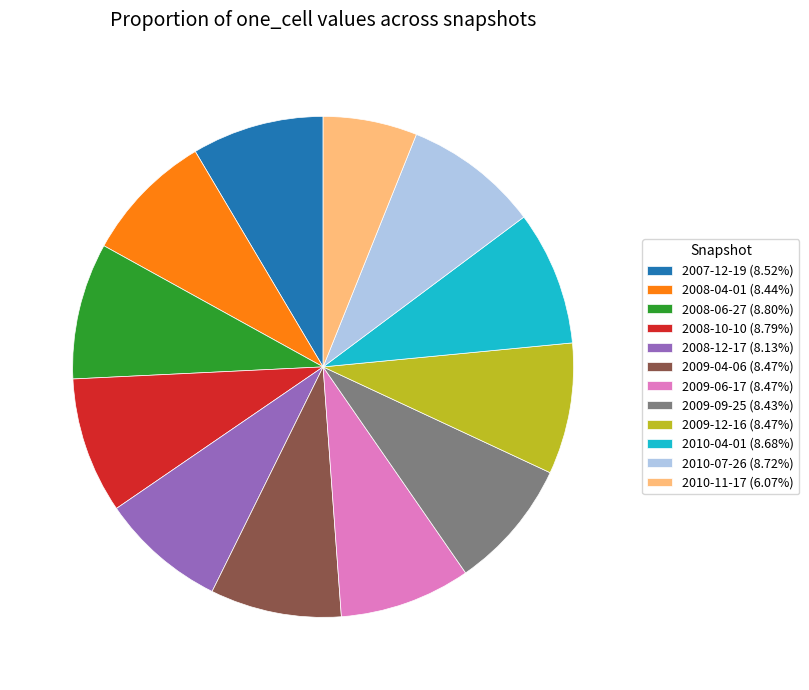

What is the ratio of the value at 2010-11-17 (6.07%) to the value at 2009-12-16 (8.47%)?

0.7